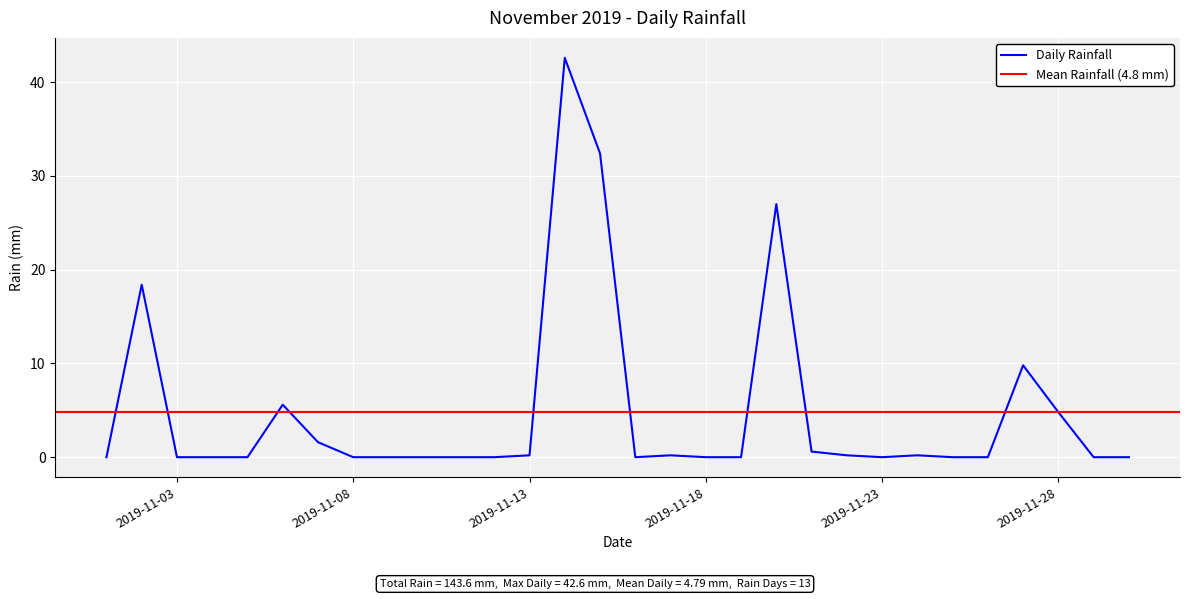

Where is the first local maximum?

2019-11-02